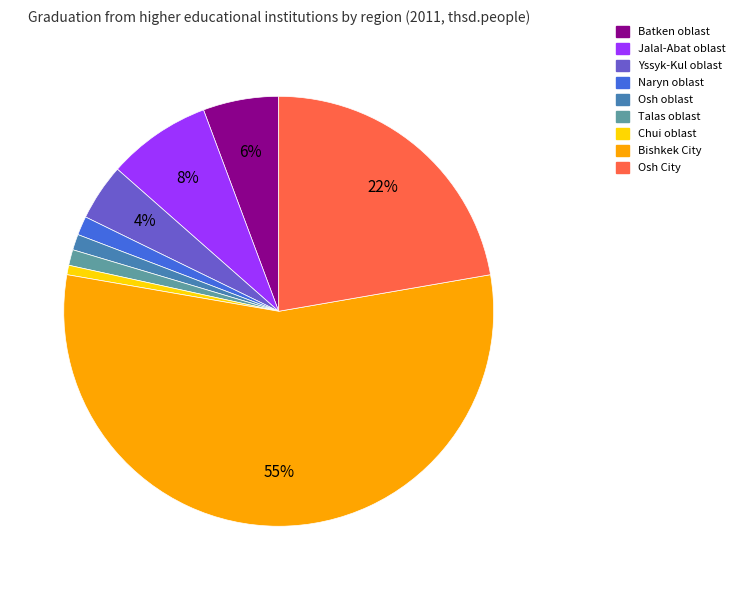

Combined, do Bishkek City and Osh oblast account for over 50%?

Yes